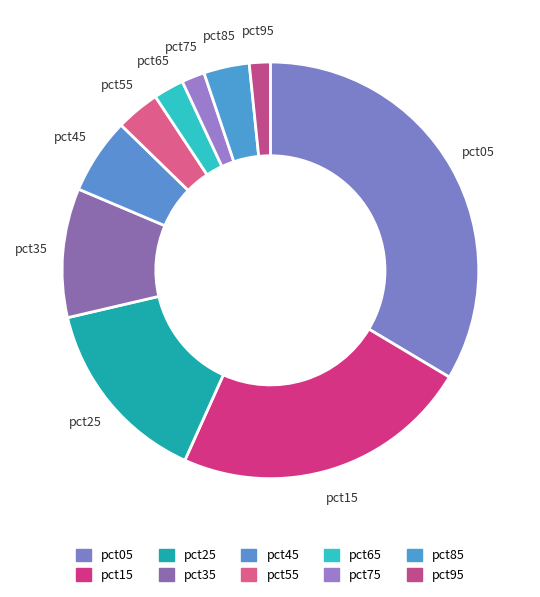

True or false: pct35 accounts for 1% of the total.

False